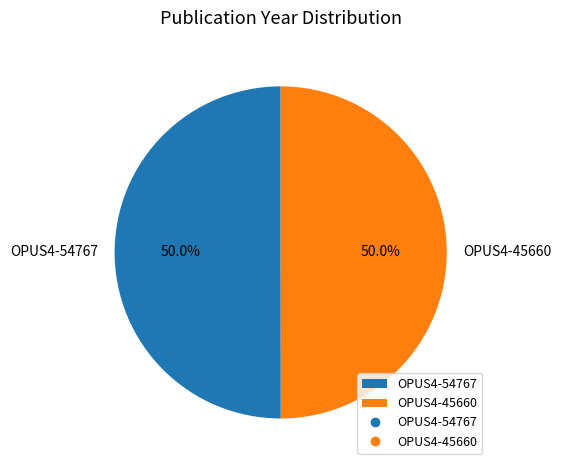

What is the total percentage of OPUS4-54767 and OPUS4-45660?

100.0%